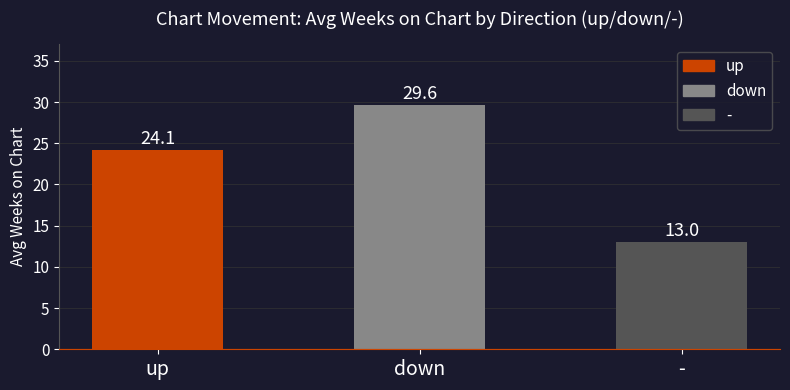

Which category has the highest value across all series?

down